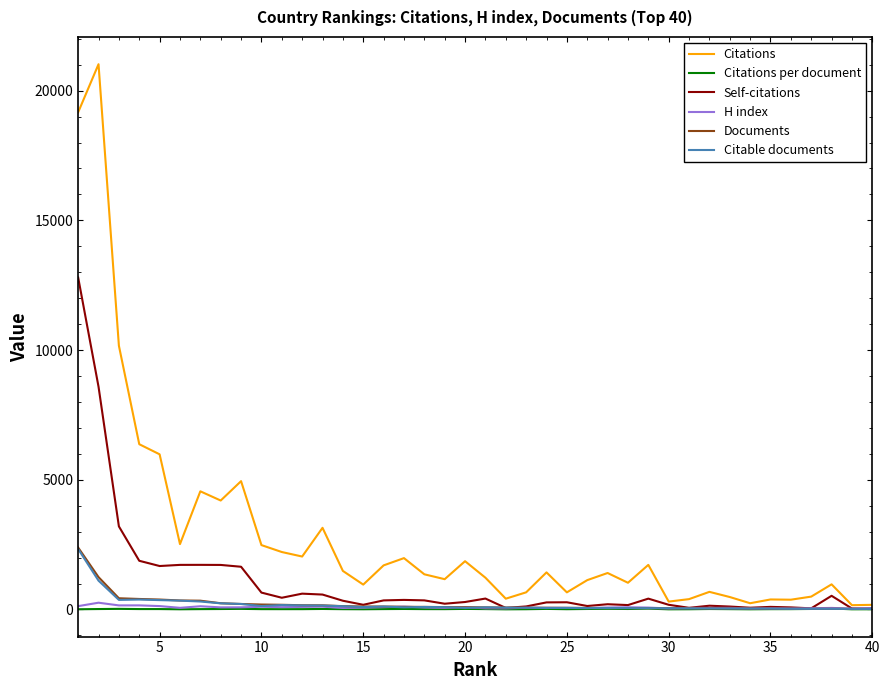

Which series has the widest spread of values?

Citations